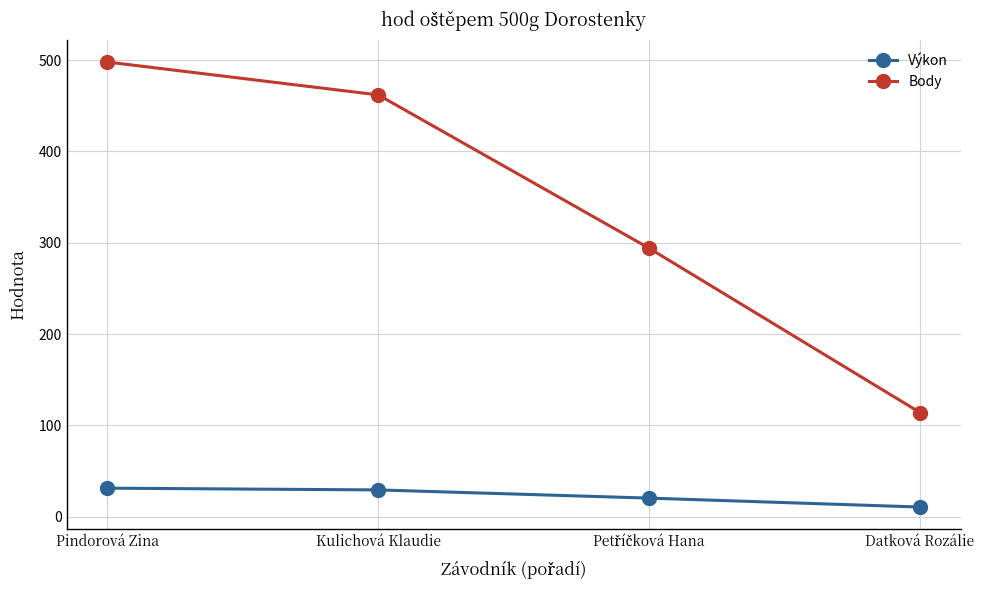

How many categories are shown in the chart?

4